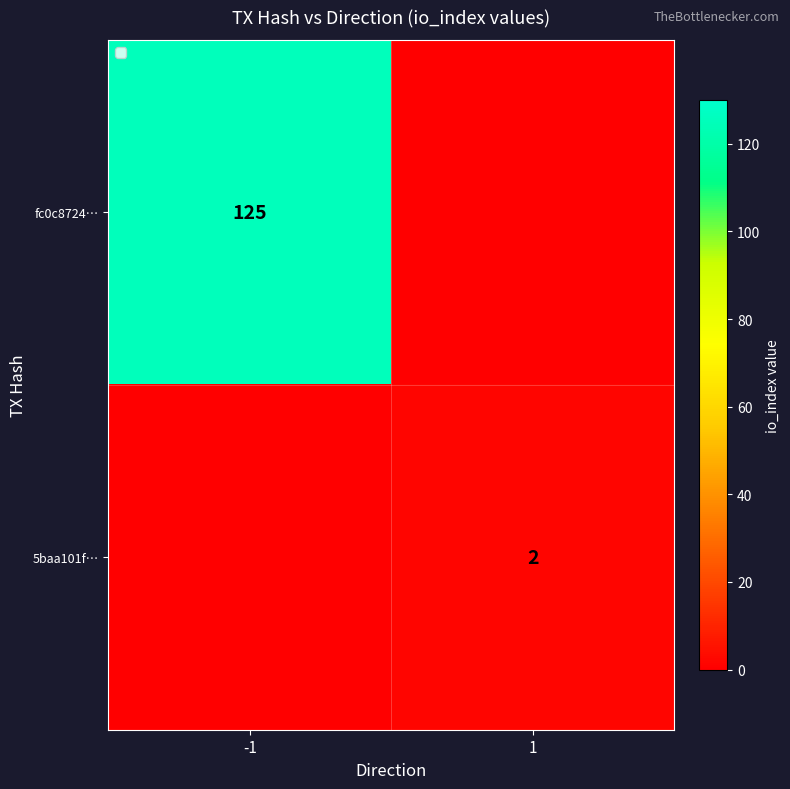

The value of fc0c8724… at -1 is 198. True or false?

False